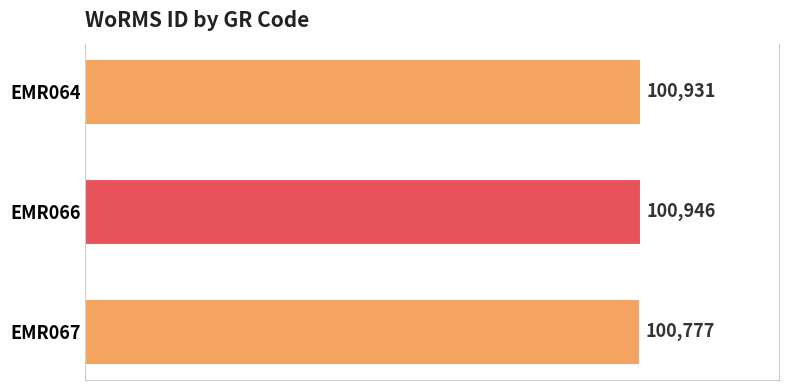

What is the change in value from EMR064 to EMR067?

-154